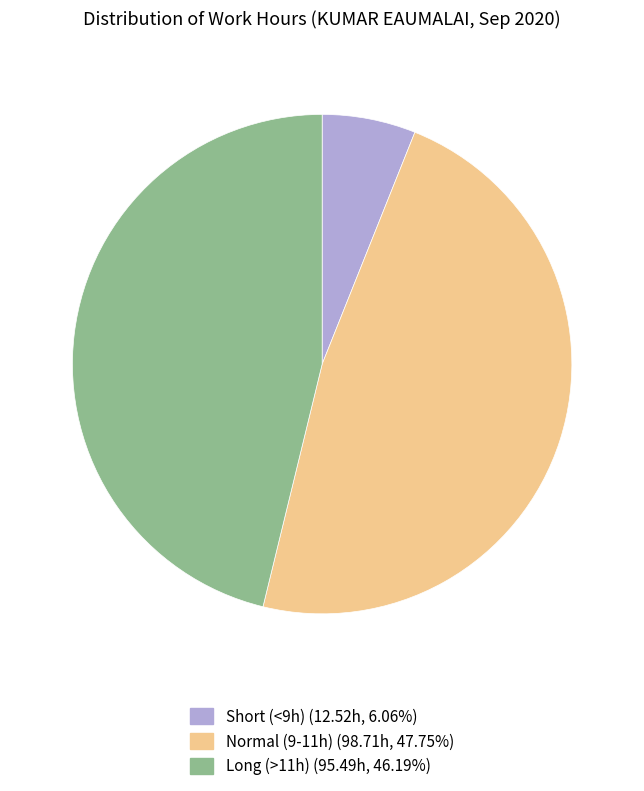

Is there any slice that represents more than half of the pie?

No